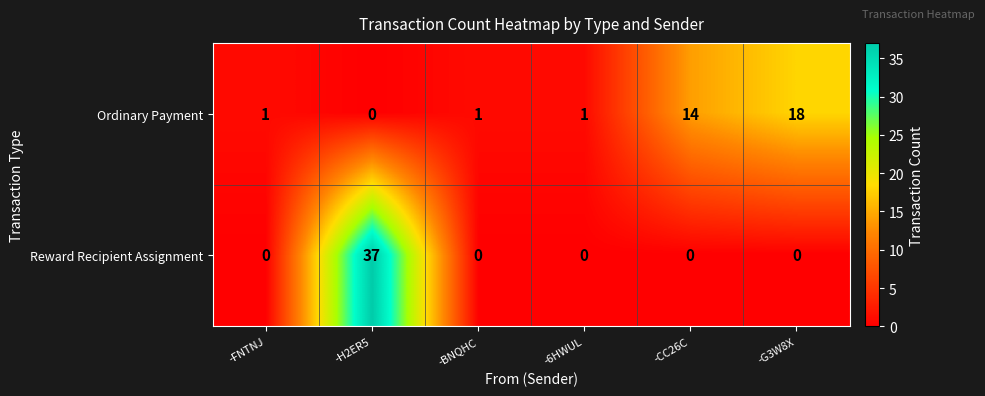

Where is Ordinary Payment nearest to the value 9?

-CC26C